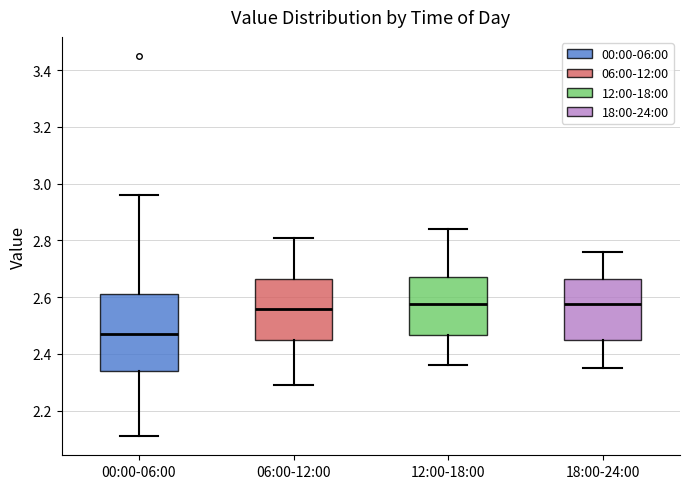

Where is the lower edge of the box for 06:00-12:00 on the y-axis? The values are not printed on the chart, so give them approximately, as read against the axis.

2.44